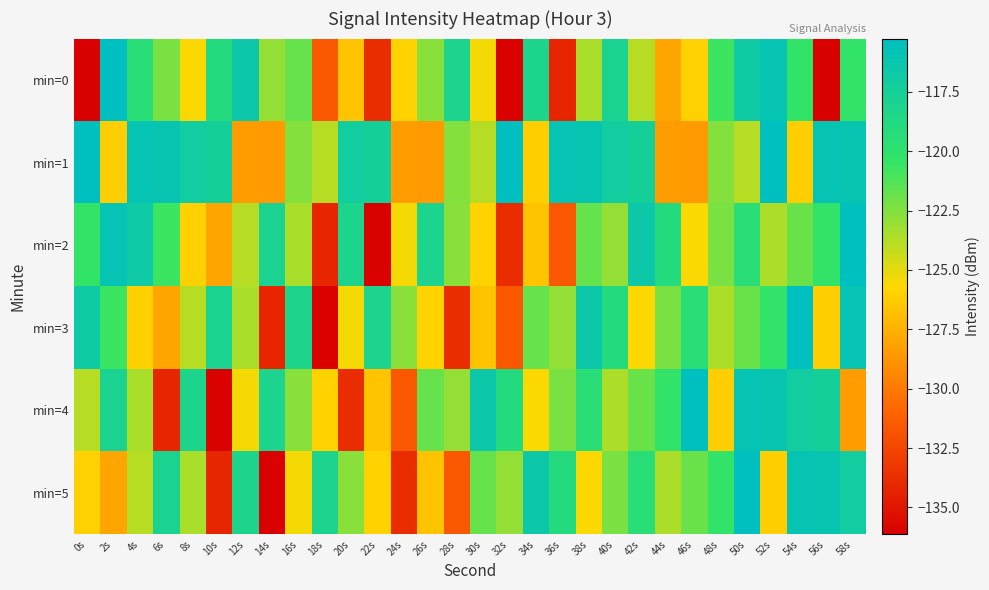

Reading left to right, list all the values displayed in this chart.

min=0: 0s=-136.1	2s=-115.3	4s=-119.5	6s=-122.3	8s=-125.6	10s=-119.0	12s=-116.6	14s=-123.0	16s=-121.8	18s=-131.6	20s=-126.7	22s=-133.8	24s=-126.0	26s=-122.7	28s=-118.2	30s=-125.4	32s=-136.0	34s=-118.2	36s=-134.2	38s=-123.5	40s=-118.0	42s=-123.8	44s=-128.0	46s=-126.0	48s=-120.7	50s=-116.8	52s=-115.9	54s=-120.4	56s=-136.1	58s=-120.3
min=1: 0s=-115.3	2s=-126.2	4s=-116.0	6s=-116.1	8s=-117.1	10s=-117.5	12s=-128.4	14s=-128.5	16s=-122.6	18s=-123.9	20s=-117.1	22s=-117.5	24s=-128.4	26s=-128.5	28s=-122.6	30s=-123.9	32s=-115.3	34s=-126.2	36s=-116.0	38s=-116.1	40s=-117.1	42s=-117.5	44s=-128.4	46s=-128.5	48s=-122.6	50s=-123.9	52s=-115.3	54s=-126.2	56s=-116.0	58s=-116.1
min=2: 0s=-120.4	2s=-115.9	4s=-116.8	6s=-120.7	8s=-126.0	10s=-128.0	12s=-123.8	14s=-118.0	16s=-123.5	18s=-134.2	20s=-118.2	22s=-136.0	24s=-125.4	26s=-118.2	28s=-122.7	30s=-126.0	32s=-133.8	34s=-126.7	36s=-131.6	38s=-121.8	40s=-123.0	42s=-116.6	44s=-119.0	46s=-125.6	48s=-122.3	50s=-119.5	52s=-123.6	54s=-121.9	56s=-120.3	58s=-115.3
min=3: 0s=-116.8	2s=-120.7	4s=-126.0	6s=-128.0	8s=-123.8	10s=-118.0	12s=-123.5	14s=-134.2	16s=-118.2	18s=-136.0	20s=-125.4	22s=-118.2	24s=-122.7	26s=-126.0	28s=-133.8	30s=-126.7	32s=-131.6	34s=-121.8	36s=-123.0	38s=-116.6	40s=-119.0	42s=-125.6	44s=-122.3	46s=-119.5	48s=-123.6	50s=-121.9	52s=-120.3	54s=-115.3	56s=-126.2	58s=-116.0
min=4: 0s=-123.8	2s=-118.0	4s=-123.5	6s=-134.2	8s=-118.2	10s=-136.0	12s=-125.4	14s=-118.2	16s=-122.7	18s=-126.0	20s=-133.8	22s=-126.7	24s=-131.6	26s=-121.8	28s=-123.0	30s=-116.6	32s=-119.0	34s=-125.6	36s=-122.3	38s=-119.5	40s=-123.6	42s=-121.9	44s=-120.3	46s=-115.3	48s=-126.2	50s=-116.0	52s=-116.1	54s=-117.1	56s=-117.5	58s=-128.4
min=5: 0s=-126.0	2s=-128.0	4s=-123.8	6s=-118.0	8s=-123.5	10s=-134.2	12s=-118.2	14s=-136.0	16s=-125.4	18s=-118.2	20s=-122.7	22s=-126.0	24s=-133.8	26s=-126.7	28s=-131.6	30s=-121.8	32s=-123.0	34s=-116.6	36s=-119.0	38s=-125.6	40s=-122.3	42s=-119.5	44s=-123.6	46s=-121.9	48s=-120.3	50s=-115.3	52s=-126.2	54s=-116.0	56s=-116.1	58s=-117.1